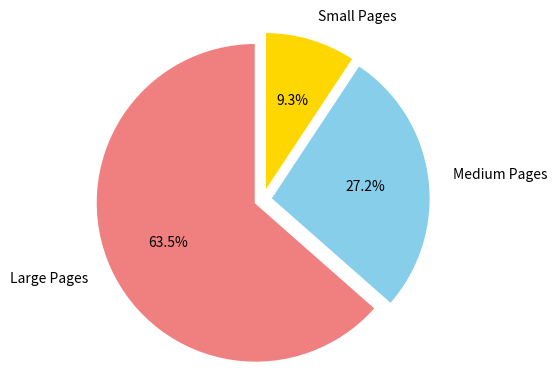

Rank the categories by value from highest to lowest.

Large Pages, Medium Pages, Small Pages